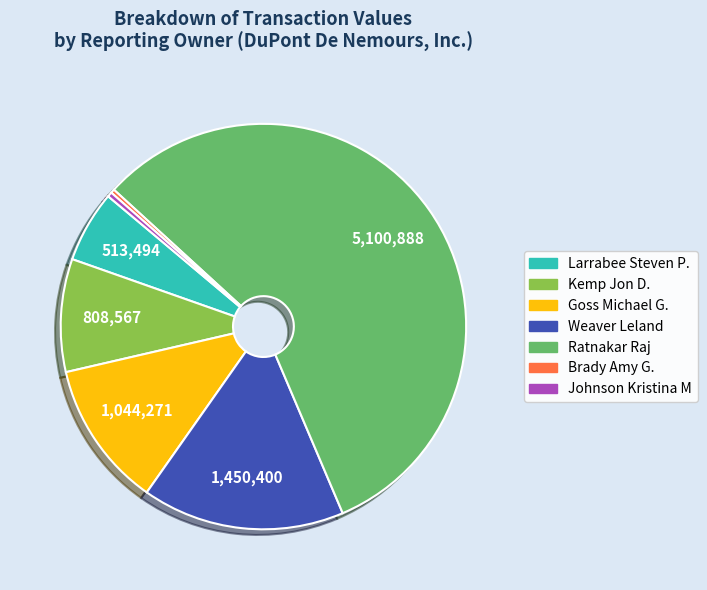

Does Ratnakar Raj account for over 50% of the chart?

Yes